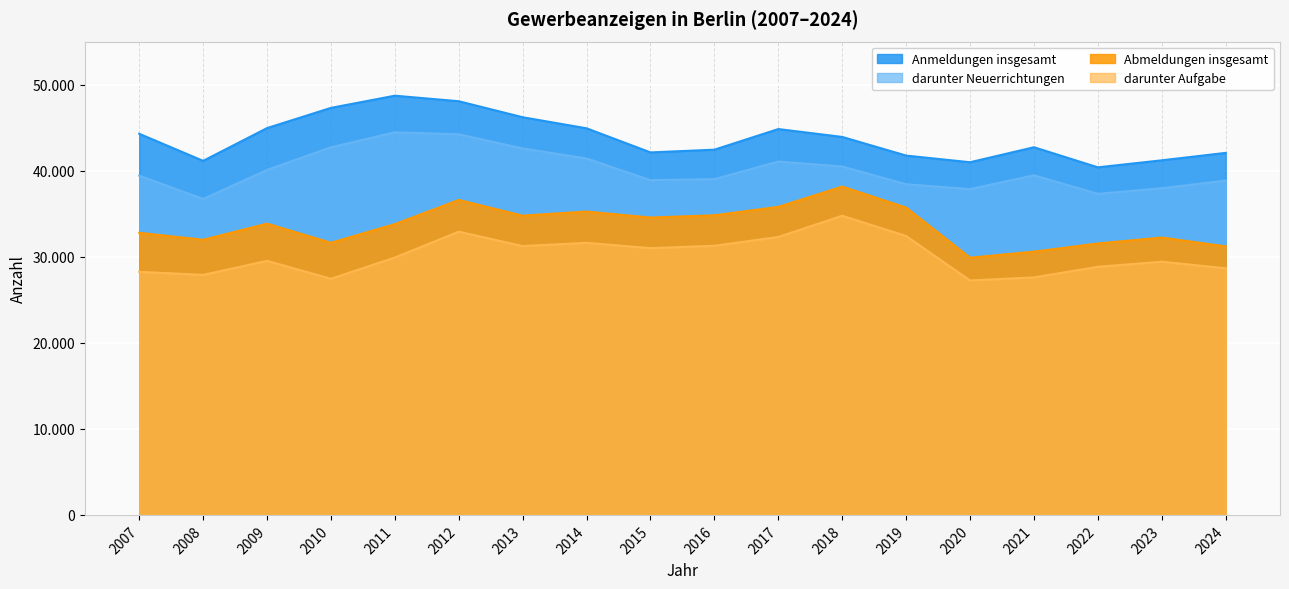

True or false: darunter Aufgabe and darunter Neuerrichtungen cross at least once.

False